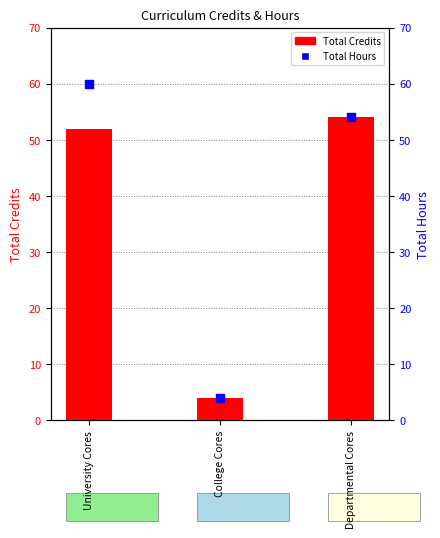

What are all the series names shown in the legend?

Total Credits, Total Hours